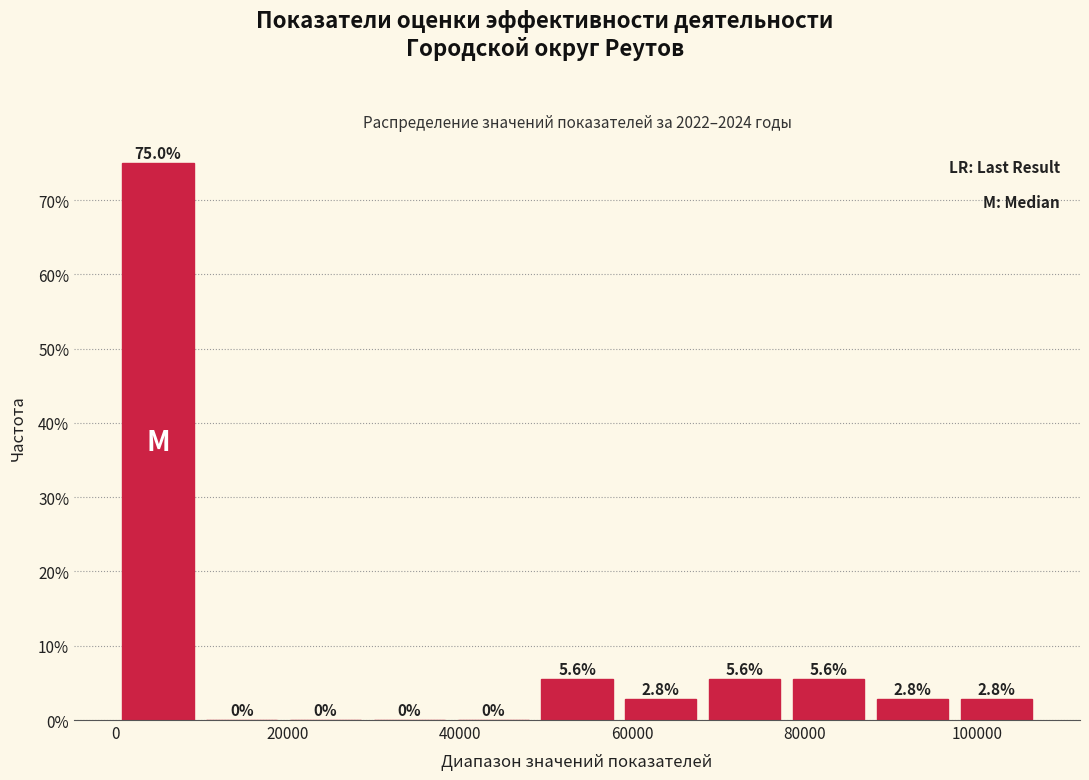

Reading left to right, transcribe this chart: for each bar, give the range it covers on the x-axis and its height. The bar edges are not printed on the chart, so give them approximately, as read against the axis.

0 to 10000: 75.0
10000 to 20000: 0.0
20000 to 30000: 0.0
30000 to 38000: 0.0
38000 to 48000: 0.0
48000 to 58000: 5.6
58000 to 68000: 2.8
68000 to 78000: 5.6
78000 to 88000: 5.6
88000 to 98000: 2.8
98000 to 108000: 2.8